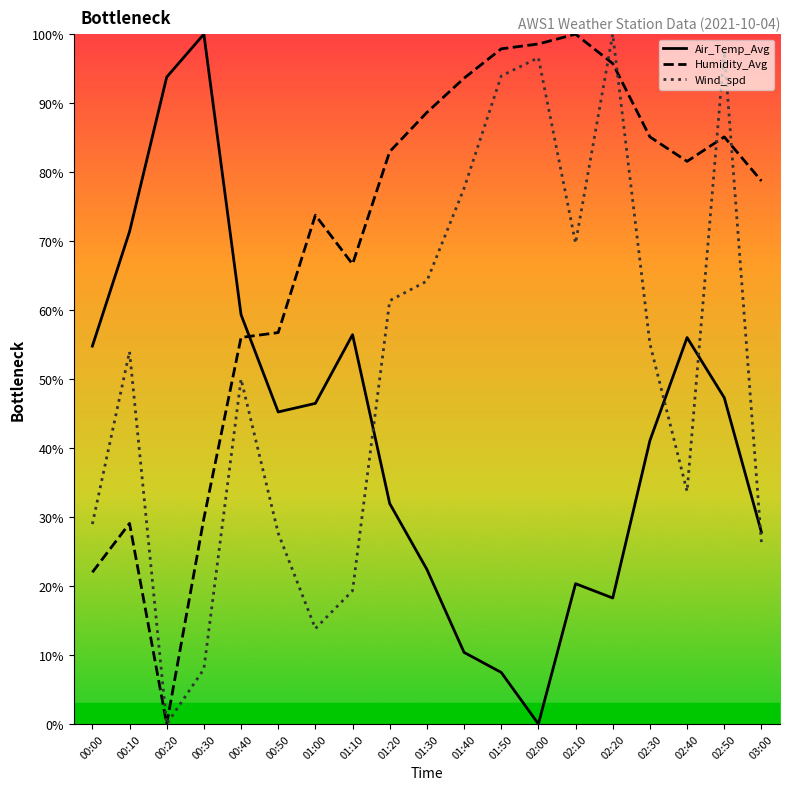

Reading right to left, extract all data points from this chart.

Air_Temp_Avg: 03:00=27.8	02:50=47.3	02:40=56.0	02:30=41.1	02:20=18.3	02:10=20.3	02:00=0.0	01:50=7.5	01:40=10.4	01:30=22.4	01:20=32.0	01:10=56.4	01:00=46.5	00:50=45.2	00:40=59.3	00:30=100.0	00:20=93.8	00:10=71.4	00:00=54.8
Humidity_Avg: 03:00=78.7	02:50=85.1	02:40=81.6	02:30=85.1	02:20=95.7	02:10=100.0	02:00=98.6	01:50=97.9	01:40=93.6	01:30=88.7	01:20=83.0	01:10=66.7	01:00=73.8	00:50=56.7	00:40=56.0	00:30=29.8	00:20=0.0	00:10=29.1	00:00=22.0
Wind_spd: 03:00=26.3	02:50=97.5	02:40=33.7	02:30=55.1	02:20=100.0	02:10=69.7	02:00=96.6	01:50=93.9	01:40=77.7	01:30=64.2	01:20=61.4	01:10=19.3	01:00=13.8	00:50=27.7	00:40=50.0	00:30=8.0	00:20=0.0	00:10=54.0	00:00=29.0